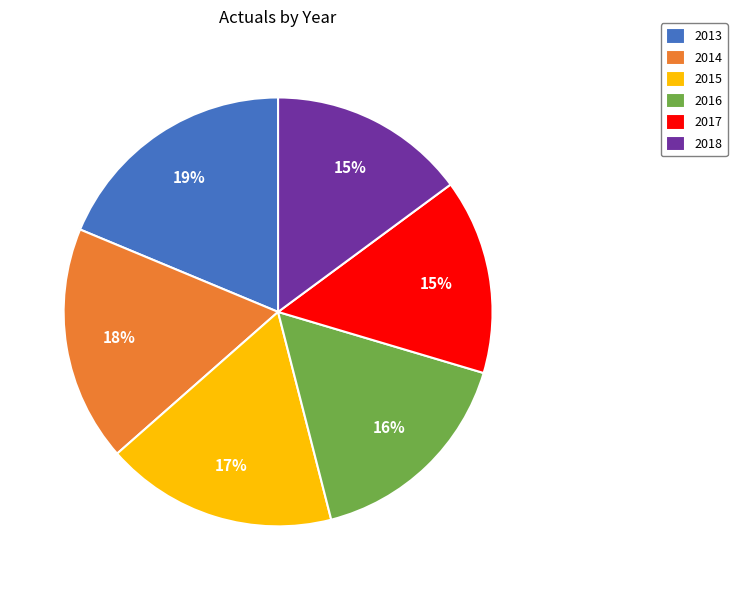

To the nearest percent, what percentage of the pie is 2018?

15%